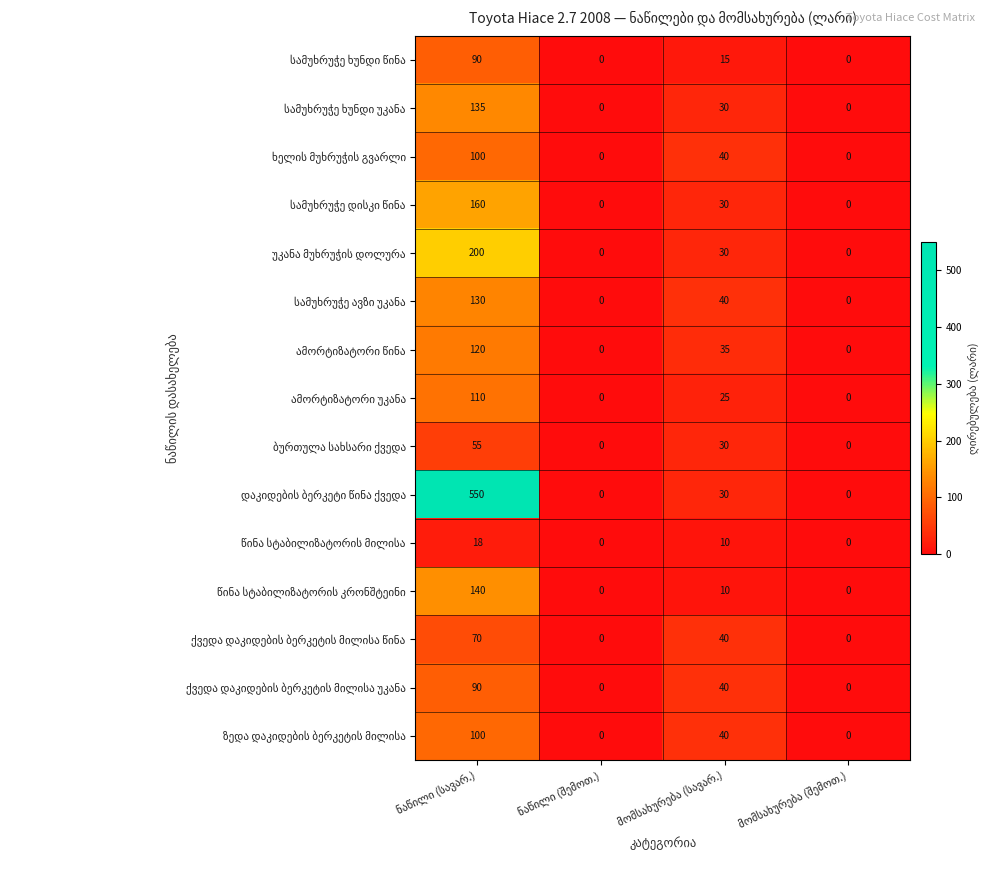

At how many categories does at least one series exceed 461?

1